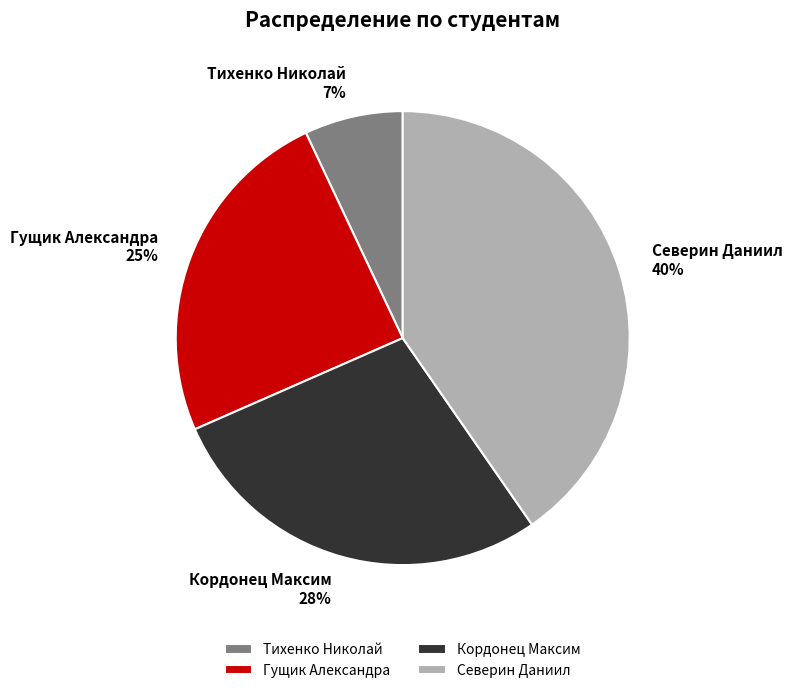

Does Гущик Александра account for over 50% of the chart?

No